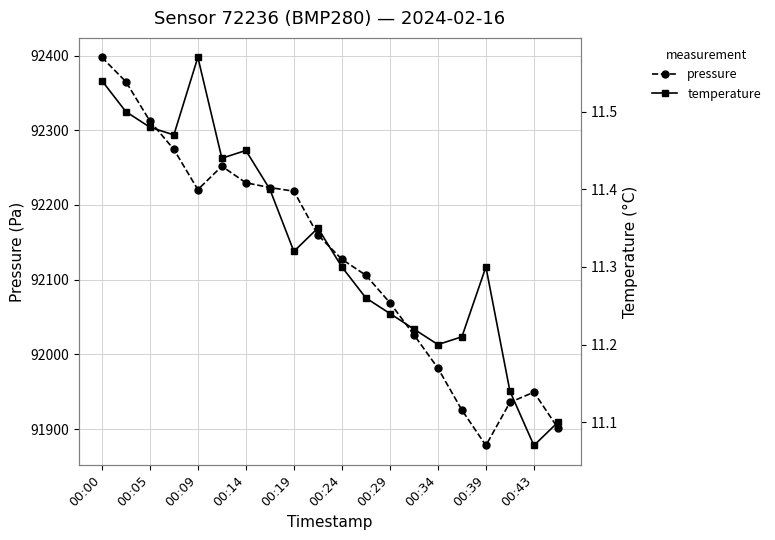

What is the lowest value of the pressure series?

91878.2